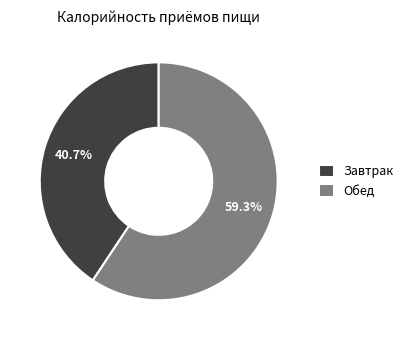

To the nearest percent, what is the difference between the Обед and Завтрак slice percentages?

19%